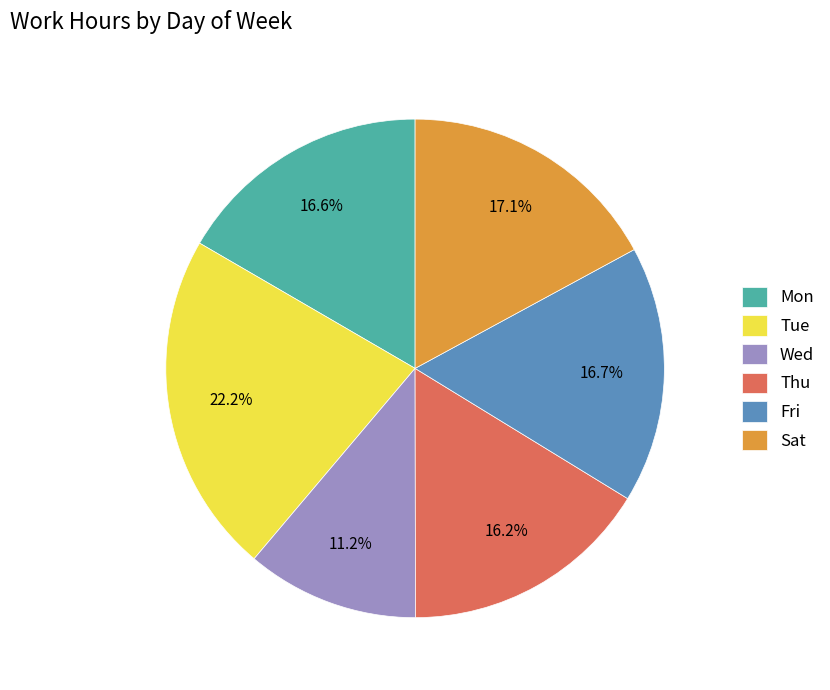

Which slice is the smallest?

Wed